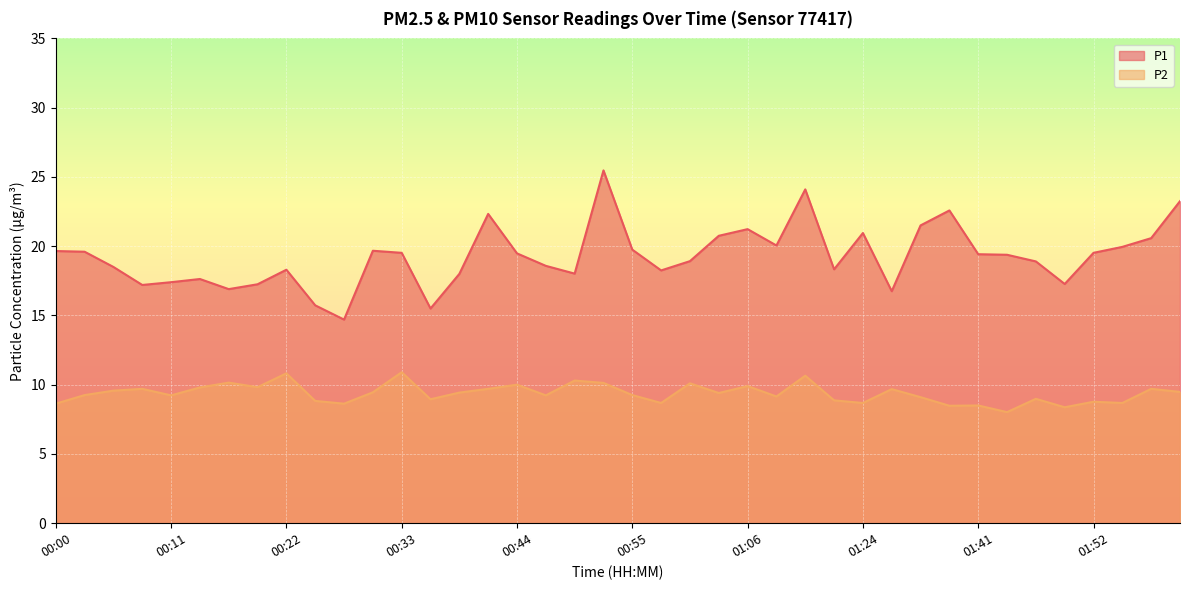

Where does the P1 series first go above 19?

00:00